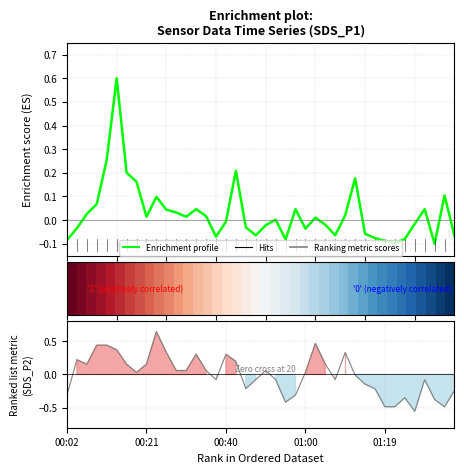

The Enrichment profile series shows 0.0 at 14. True or false?

False